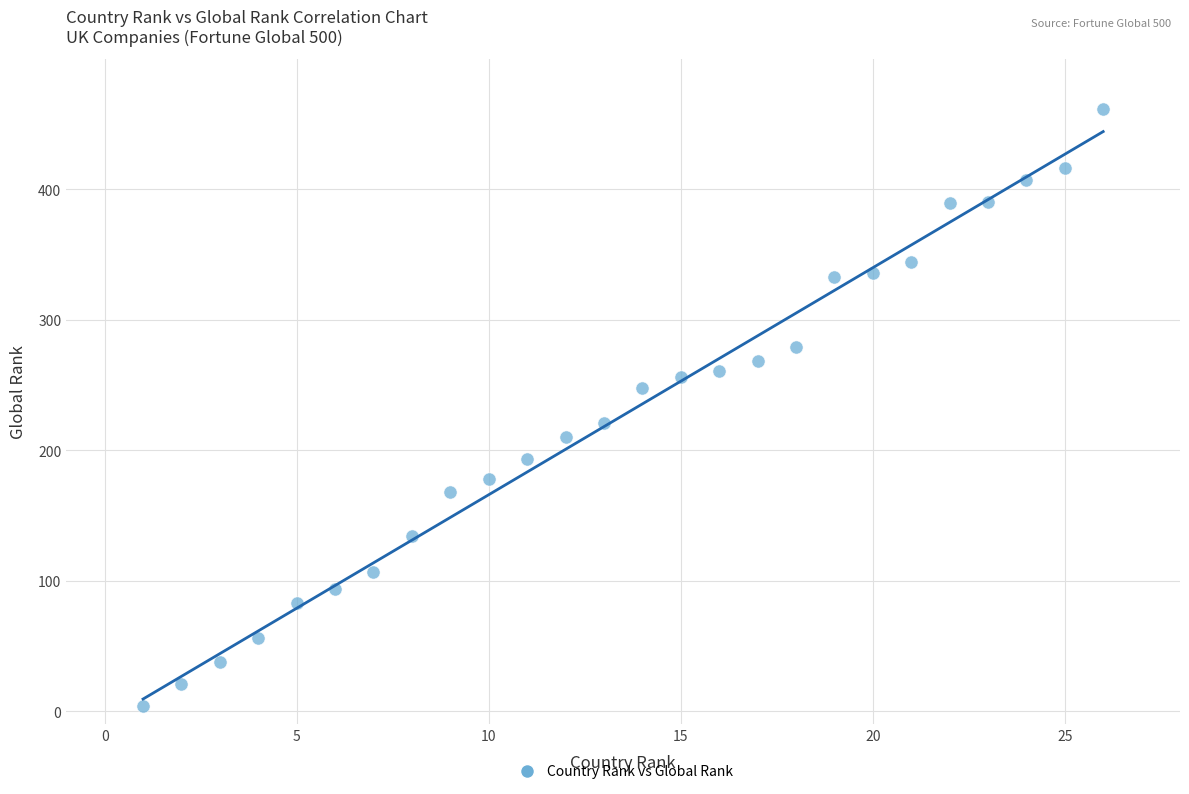

What is the range of X values (max minus min)?

25